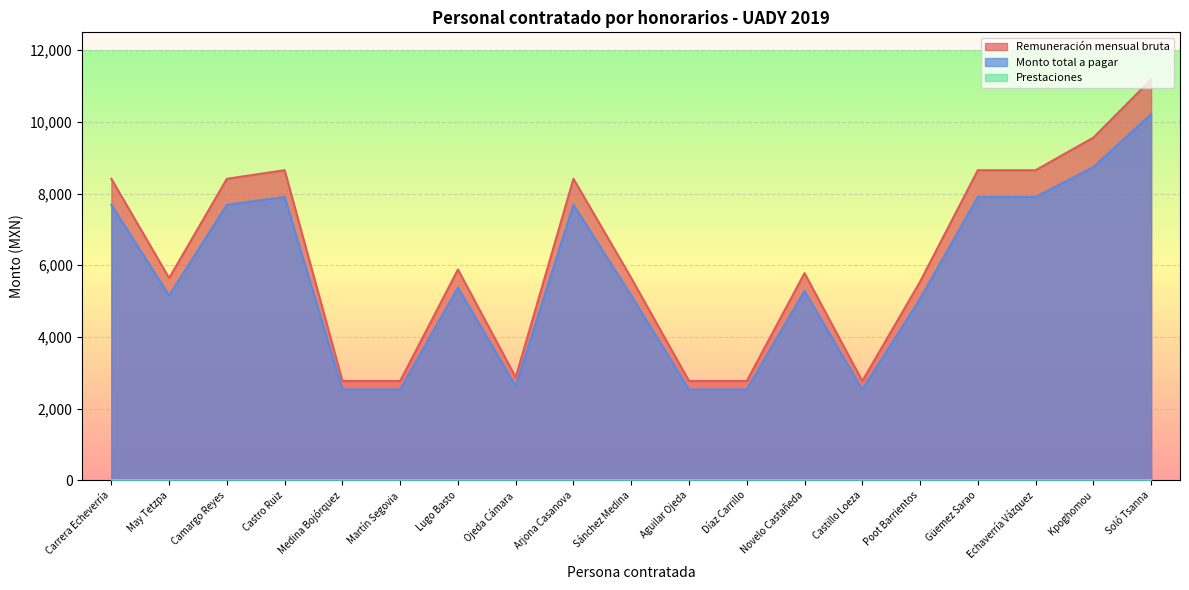

In Monto total a pagar, how many points are higher than both neighbors (excluding endpoints)?

4